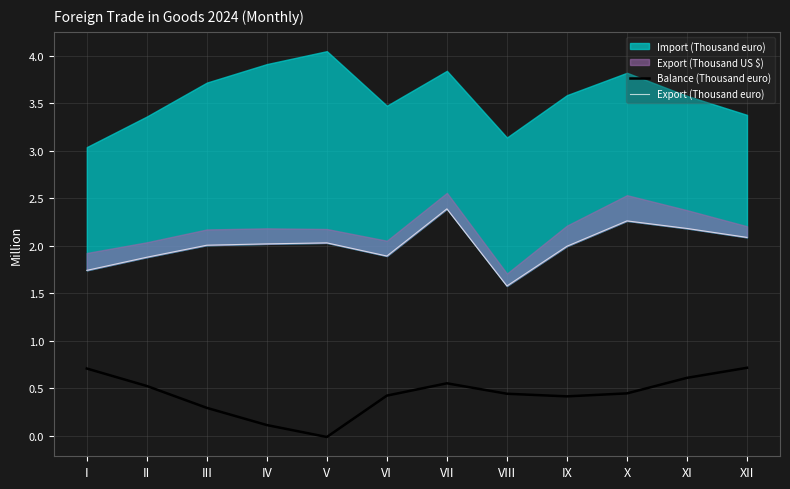

True or false: Balance (Thousand euro) and Export (Thousand euro) cross at least once.

False